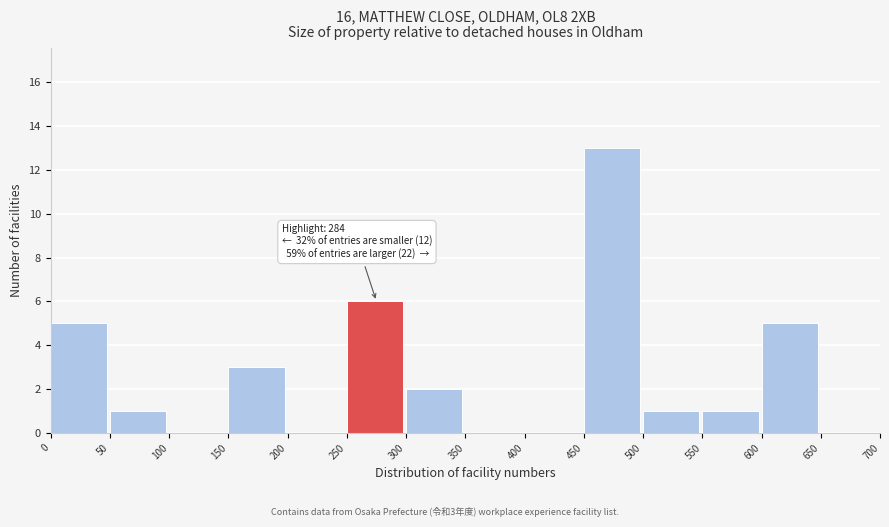

Over which range of the x-axis is the bar tallest?

450 to 500